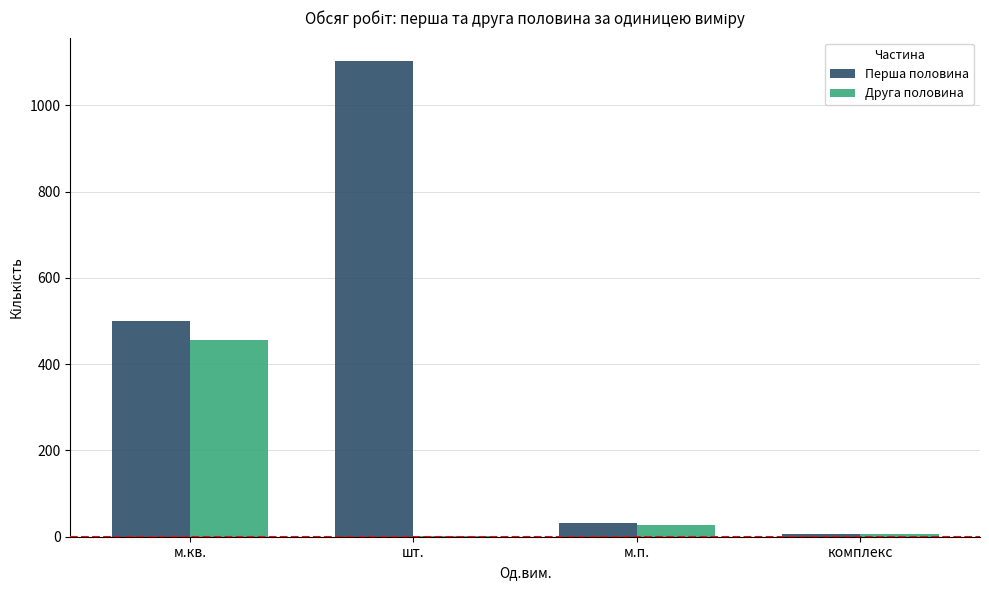

How many values in the Перша половина series exceed 500?

2